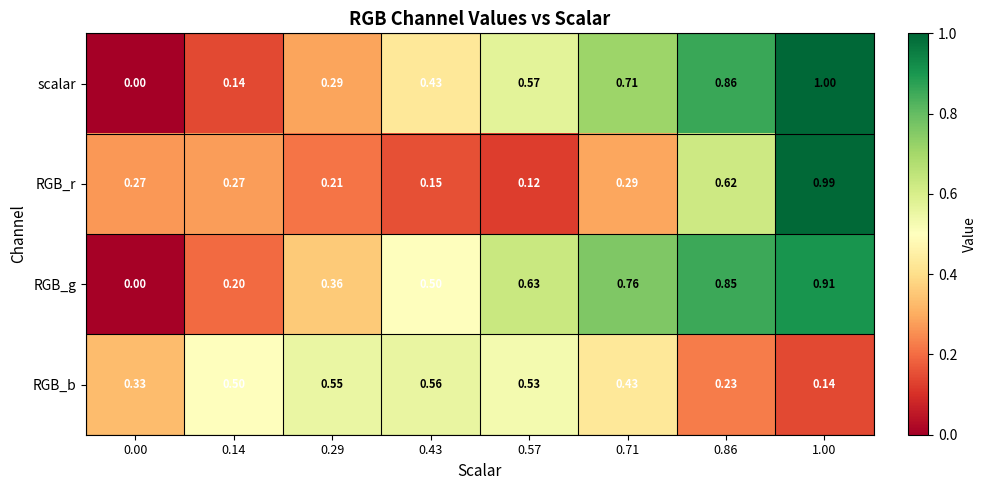

Rank the series by their maximum value, from highest to lowest.

scalar, RGB_r, RGB_g, RGB_b